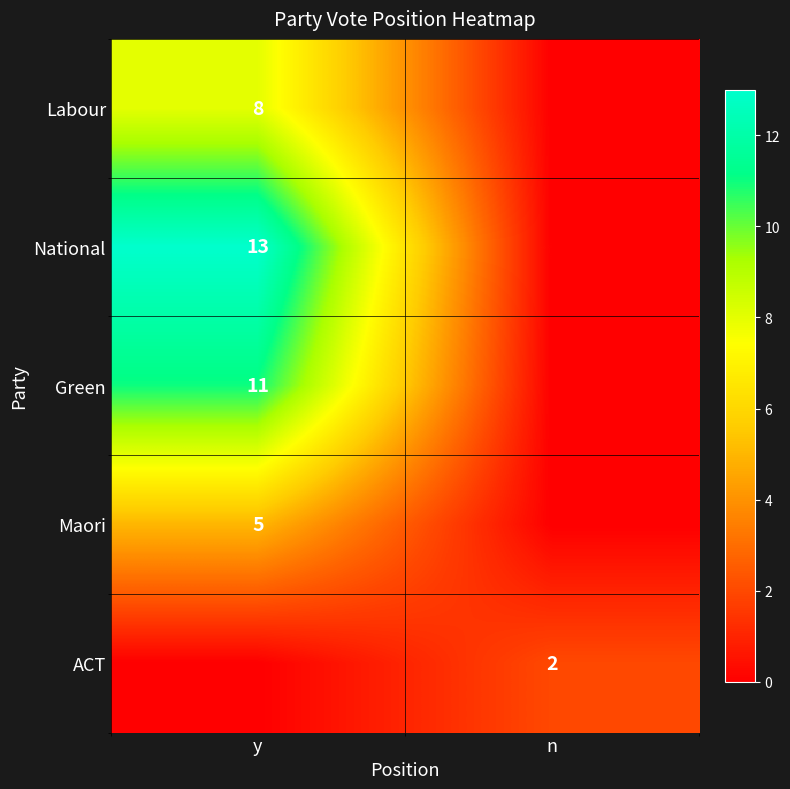

What is the difference between the highest and lowest values at n?

2